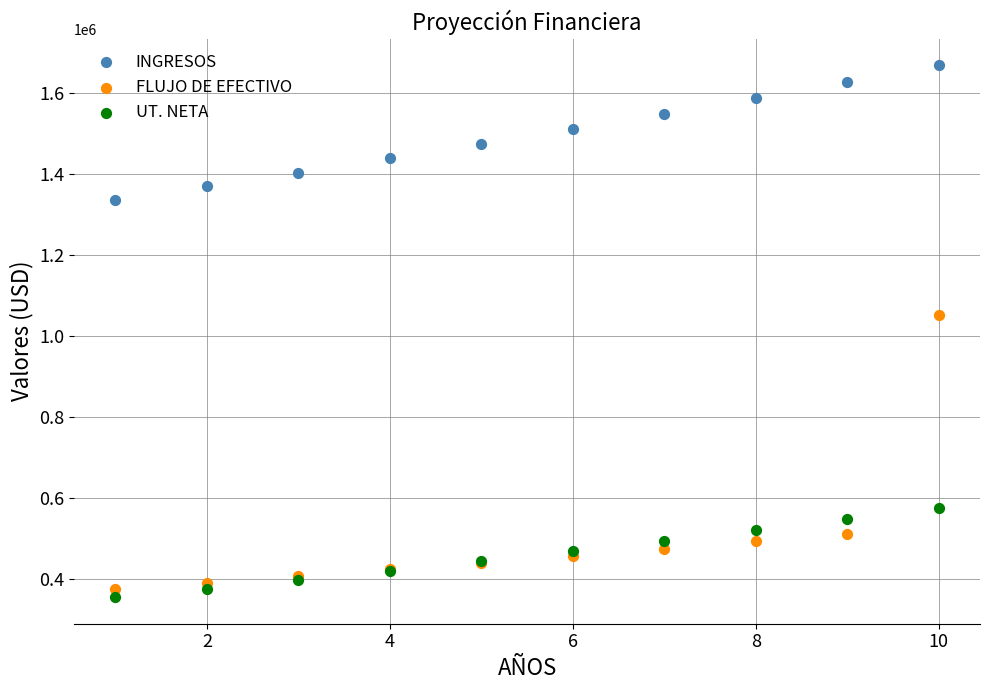

Across all series, what Y value is closest to 1011637?

1050588.8